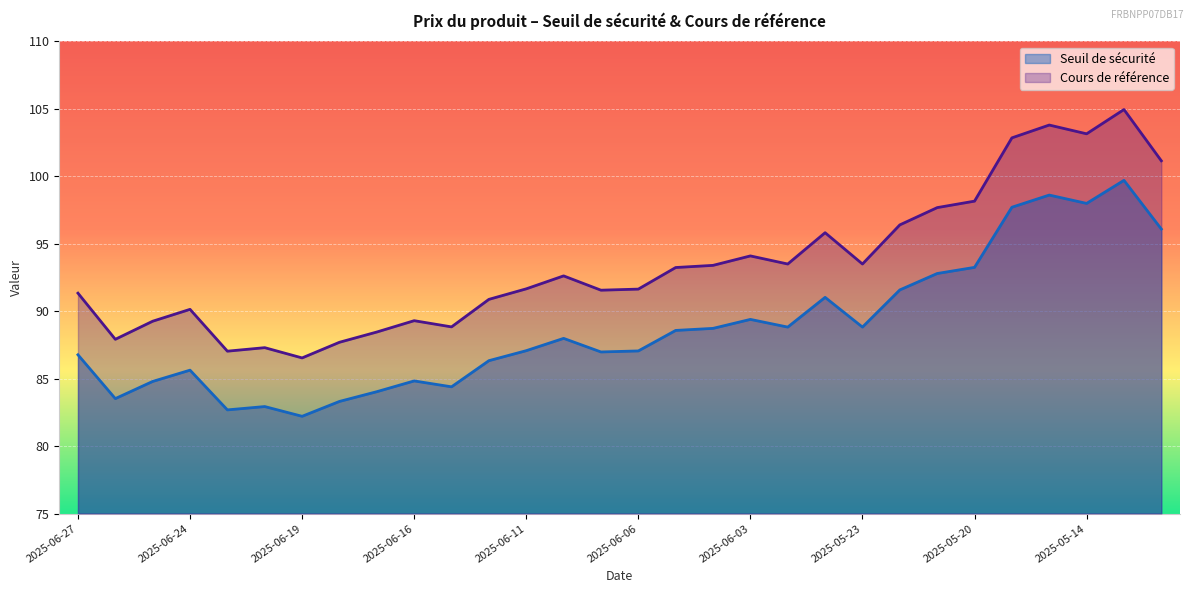

Does the chart display data point markers on the line(s)?

No